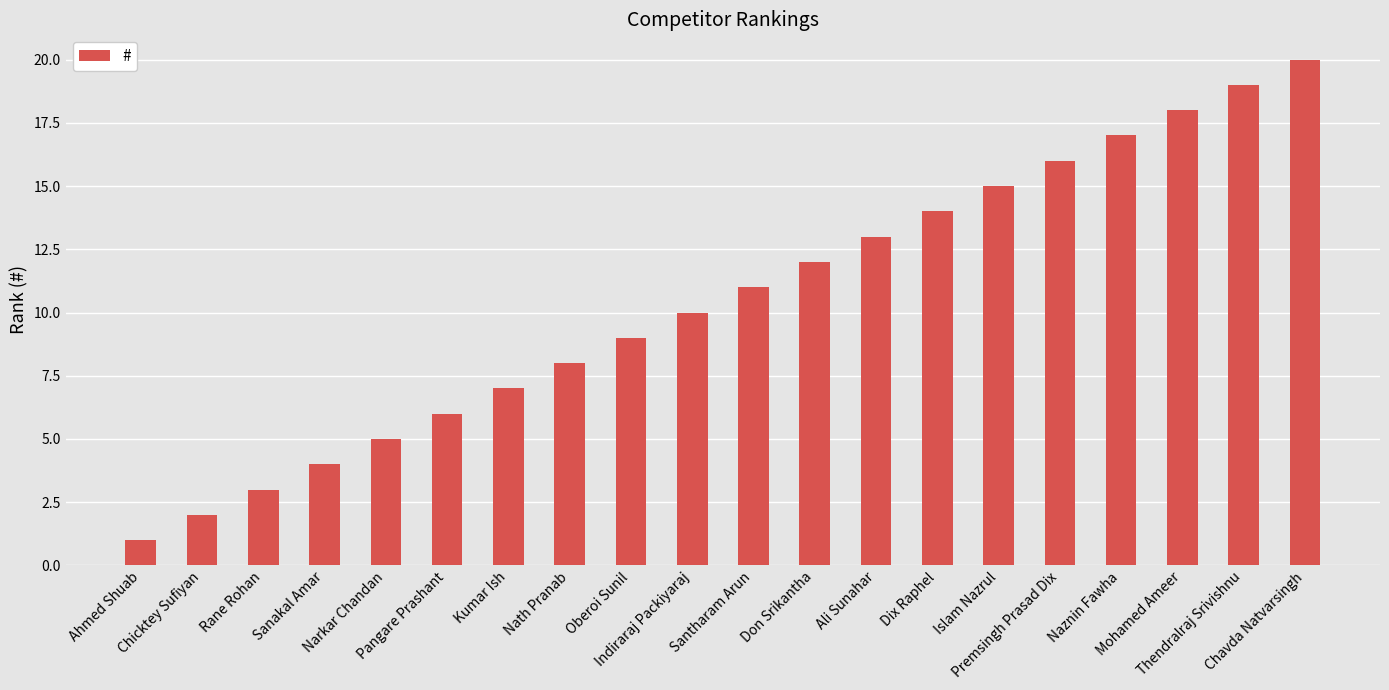

How many data points does each series have?

20